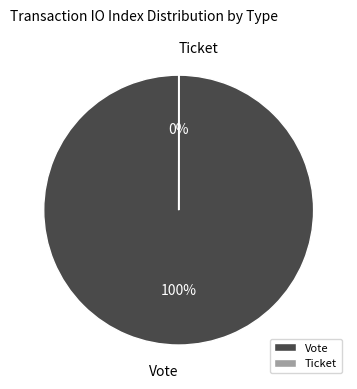

What percentage is the Vote slice, to the nearest percent?

100%